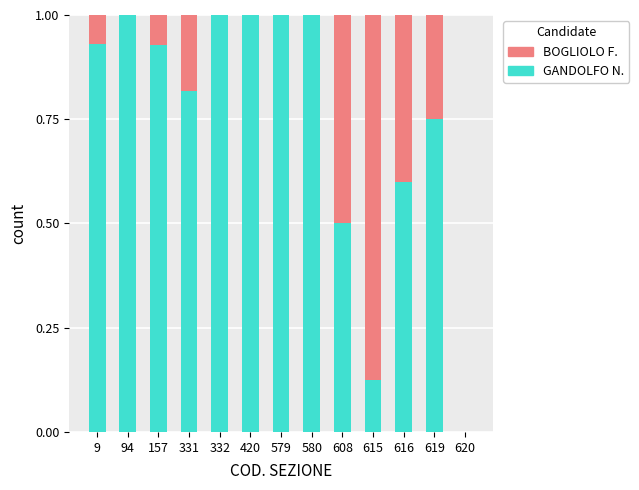

What is the total value across all series at 616?

1.0